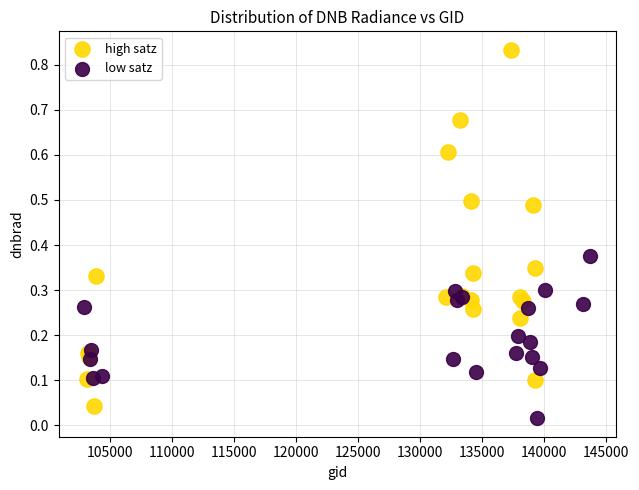

Which series contains the highest Y value?

high satz